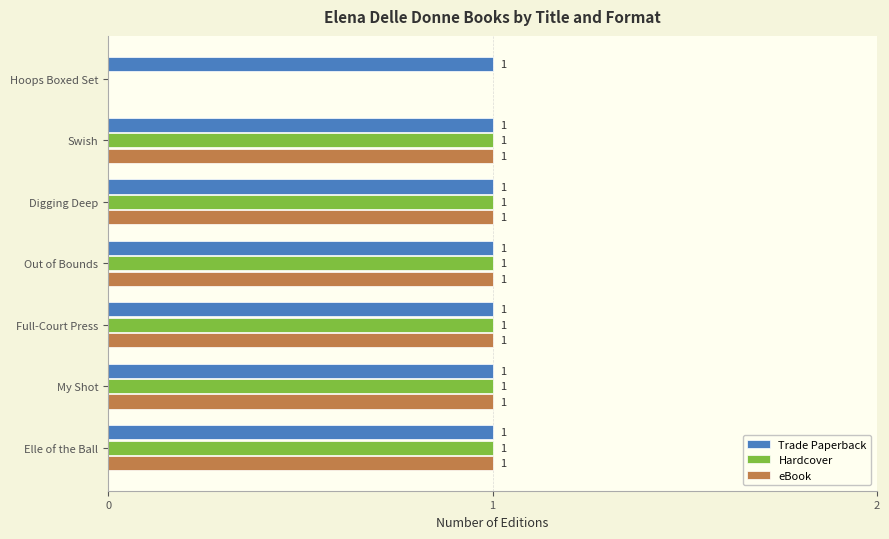

The value of eBook at Digging Deep is 1. True or false?

True